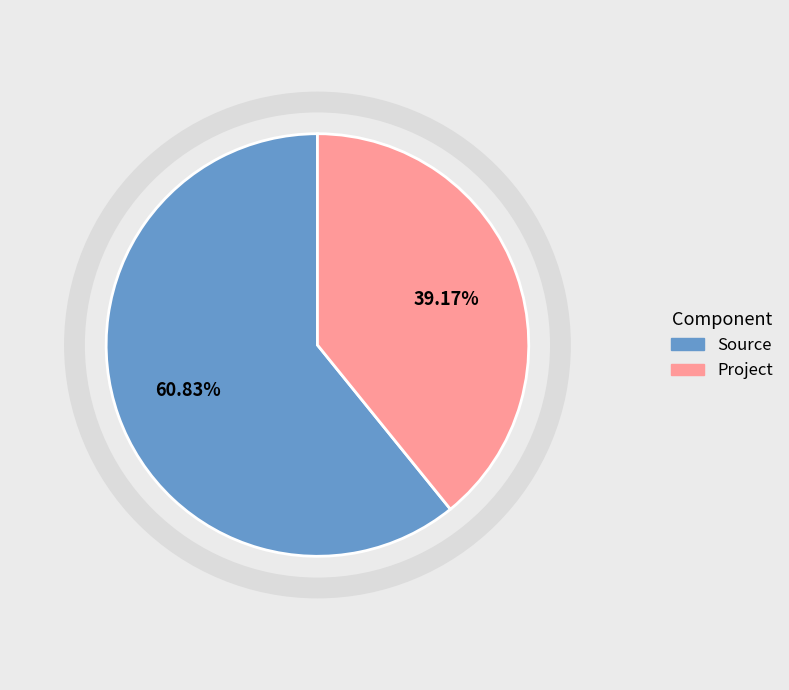

Which category has the smallest portion of the pie?

Project